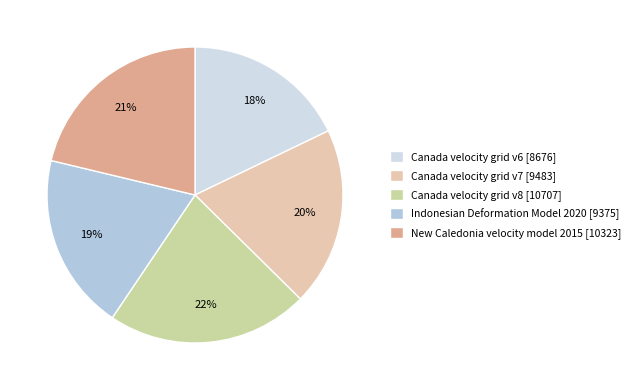

Do Indonesian Deformation Model 2020 and Canada velocity grid v7 together represent more than half of the pie?

No